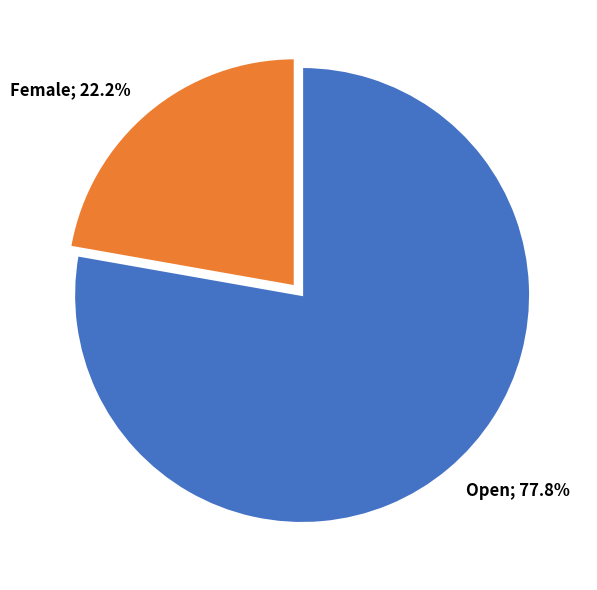

Does any single category account for the majority?

Yes